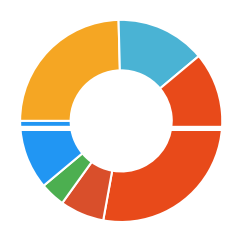

Which slice is the largest?

561.1 Load Dispatch - Reliability